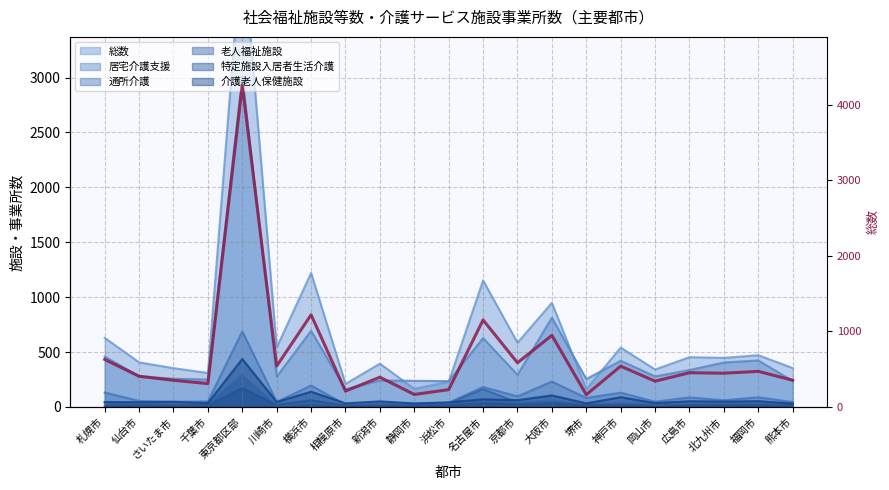

Where is the first local maximum?

東京都区部